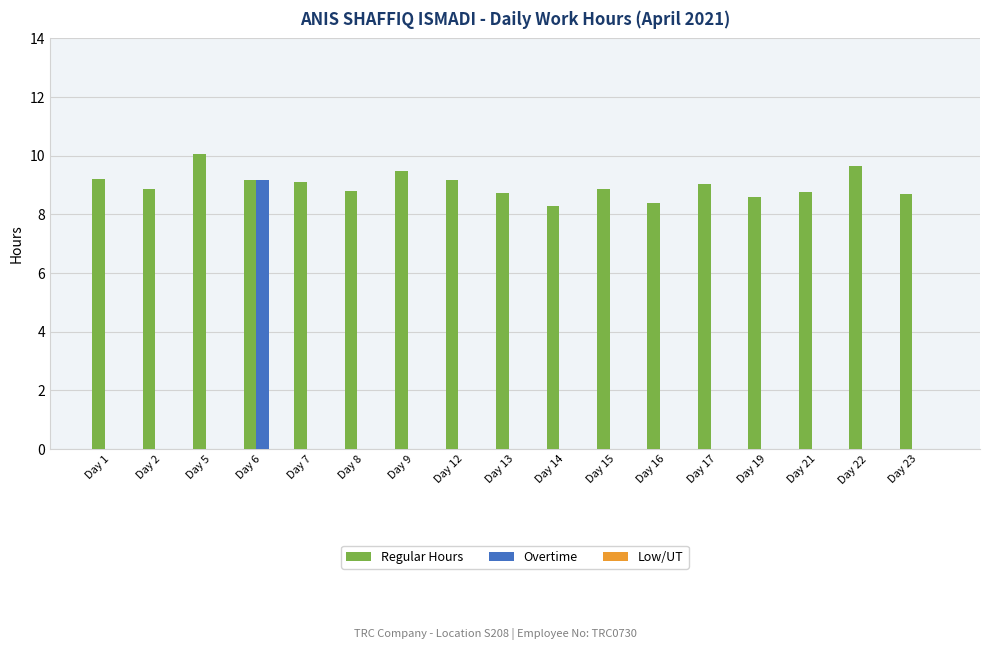

Is it true that Regular Hours equals 8.6 at Day 19?

True